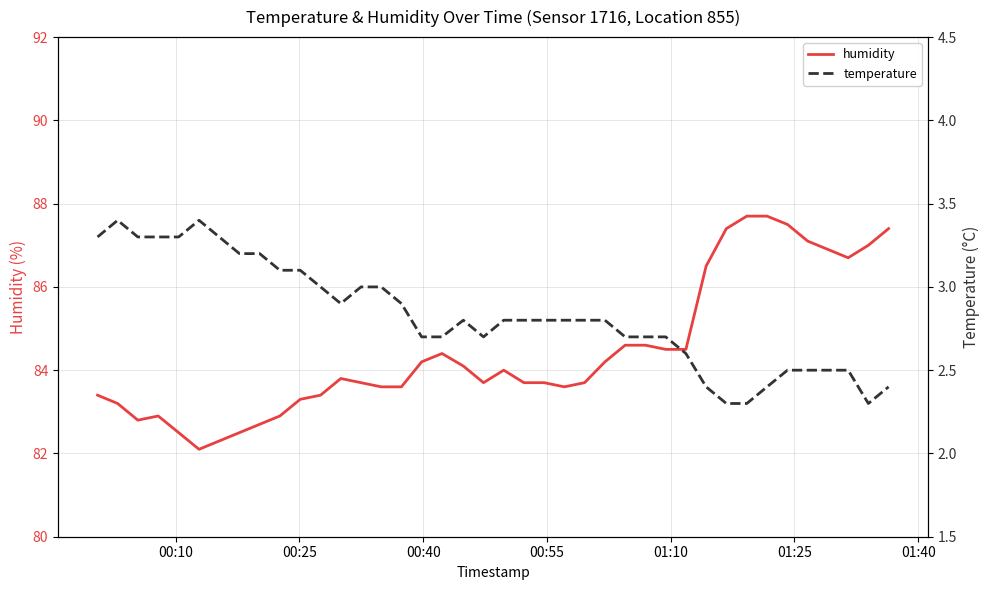

True or false: temperature and humidity cross at least once.

False